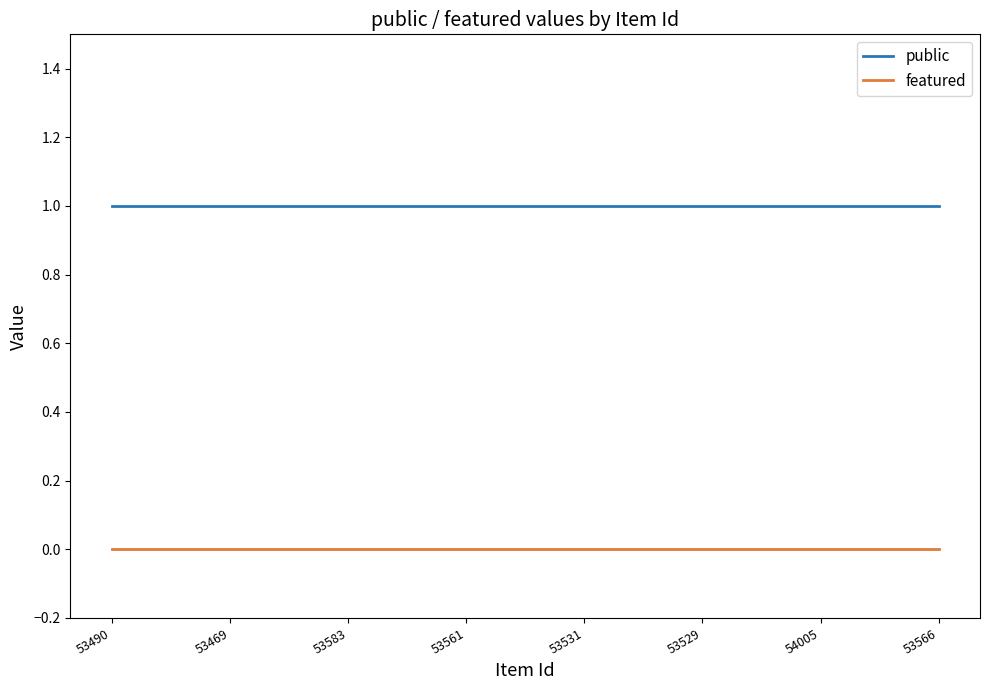

List the series in order of their peak value, lowest first.

featured, public